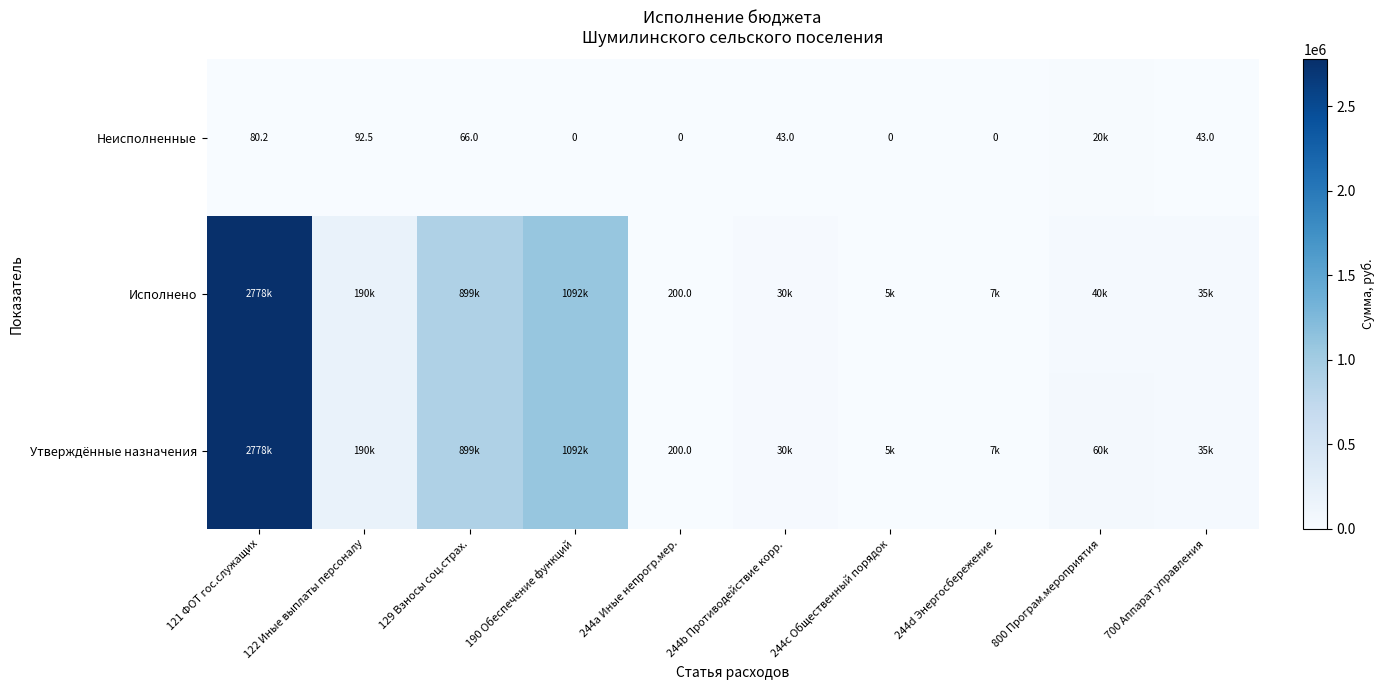

The value of Исполнено at 700 Аппарат управления is 34757.0. True or false?

True